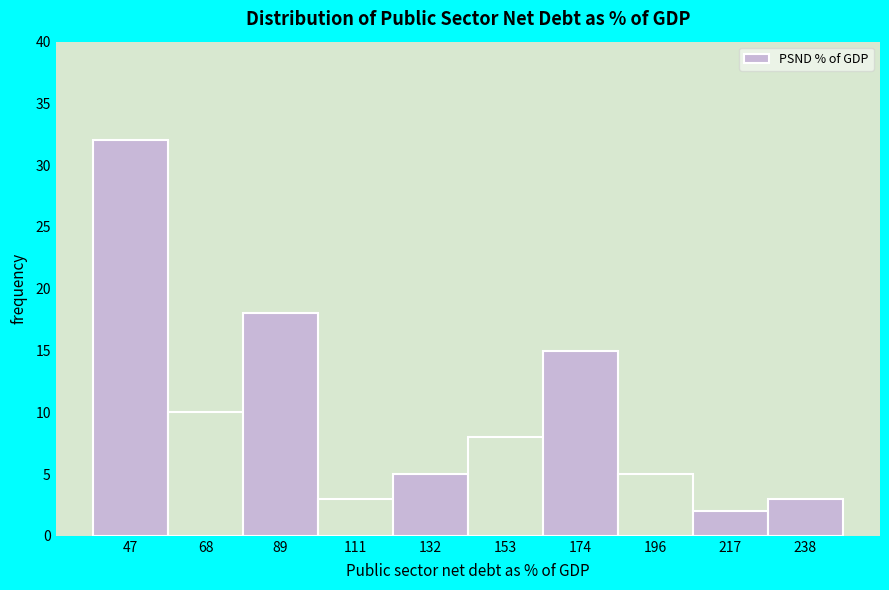

Reading left to right, transcribe this chart: for each bar, give the range it covers on the x-axis and its height. Neither the bar edges nor the heights are printed on the chart, so give them approximately, as read against the axes.

35 to 55: 32
55 to 80: 10
80 to 100: 18
100 to 120: 3
120 to 145: 5
145 to 165: 8
165 to 185: 15
185 to 205: 5
205 to 230: 2
230 to 250: 3